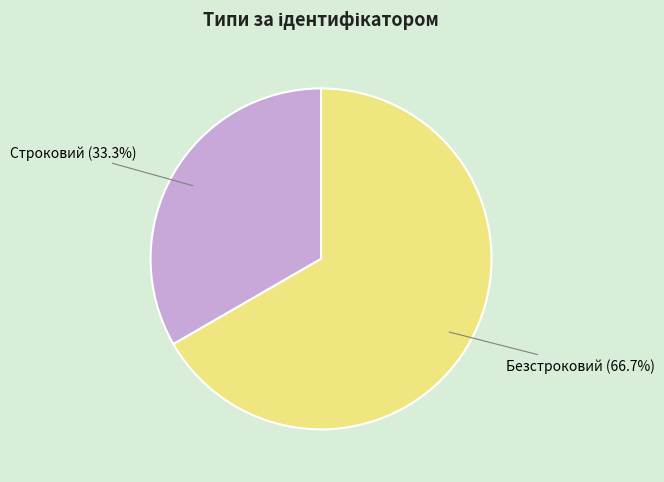

Is Безстроковий the majority of the pie?

Yes